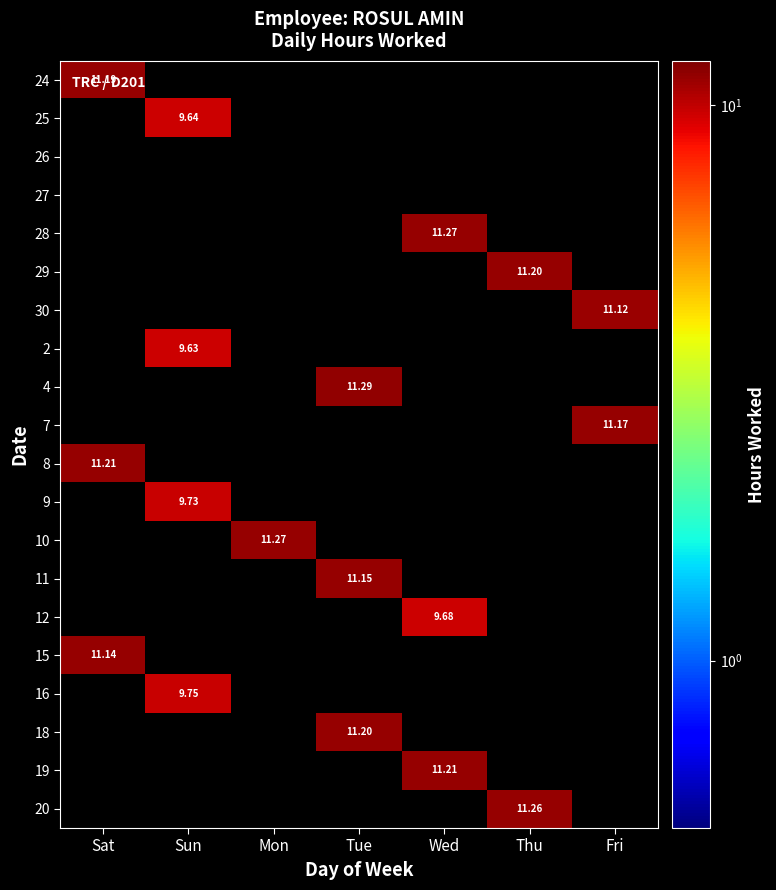

At how many categories does at least one series exceed 10?

6